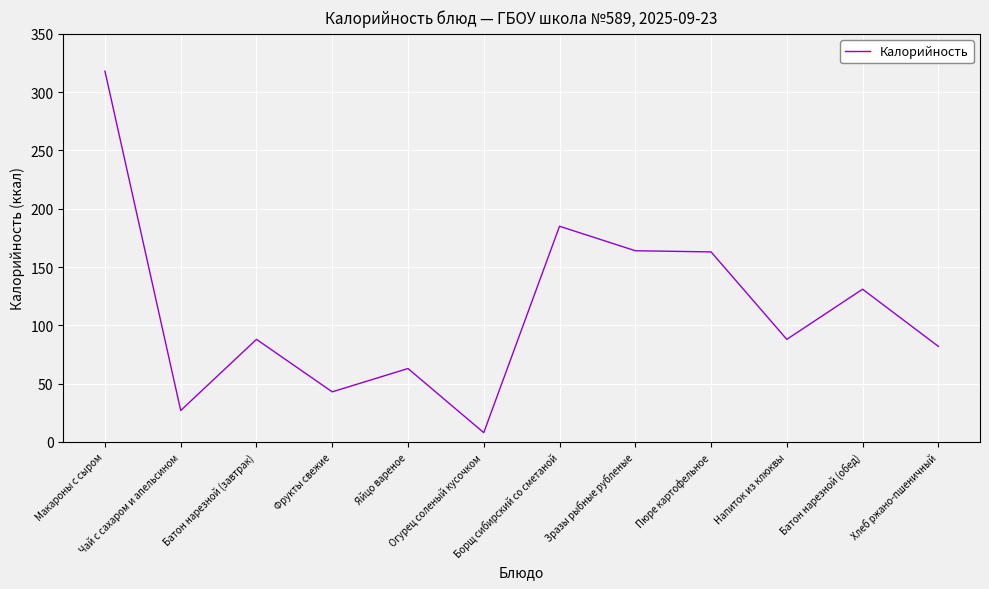

Where is the first local maximum?

Батон нарезной (завтрак)